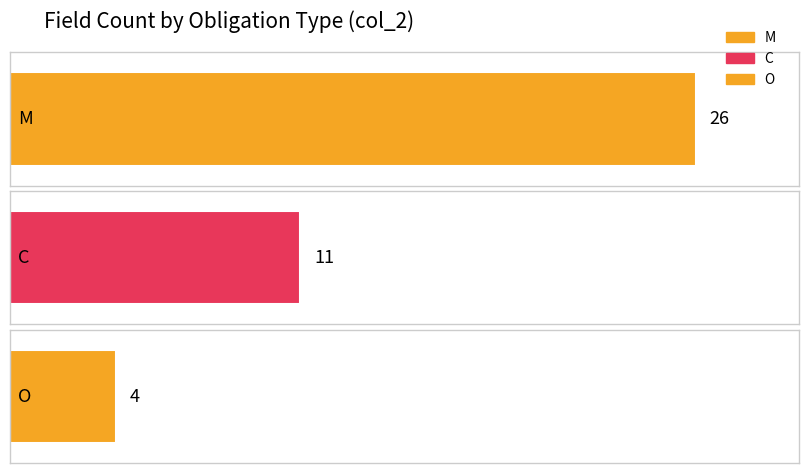

How many data points are less than 11?

1